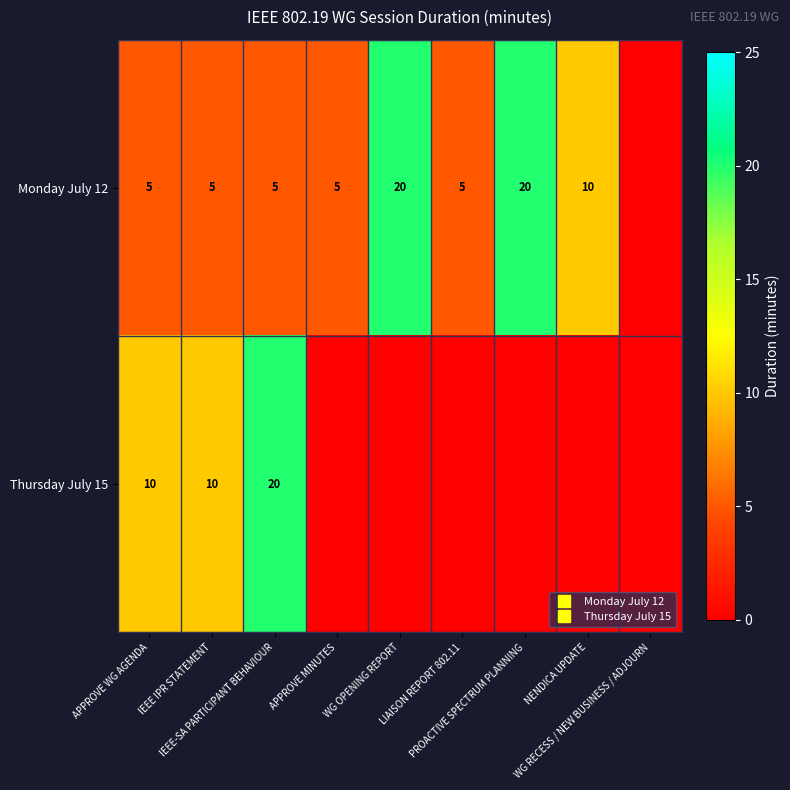

List the labels in order of Thursday July 15 value, largest first.

IEEE-SA PARTICIPANT BEHAVIOUR, APPROVE WG AGENDA, IEEE IPR STATEMENT, APPROVE MINUTES, WG OPENING REPORT, LIAISON REPORT 802.11, PROACTIVE SPECTRUM PLANNING, NENDICA UPDATE, WG RECESS / NEW BUSINESS / ADJOURN